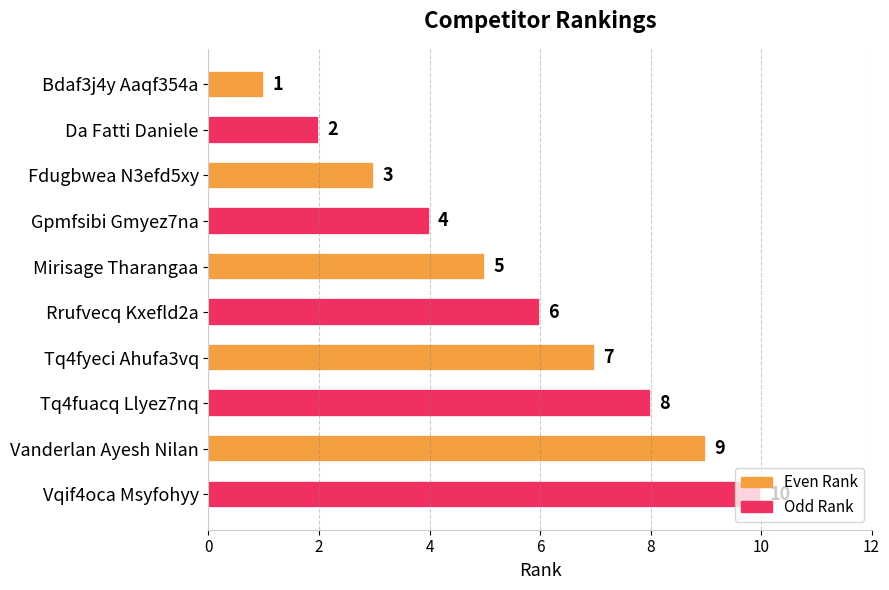

What is the average value?

6